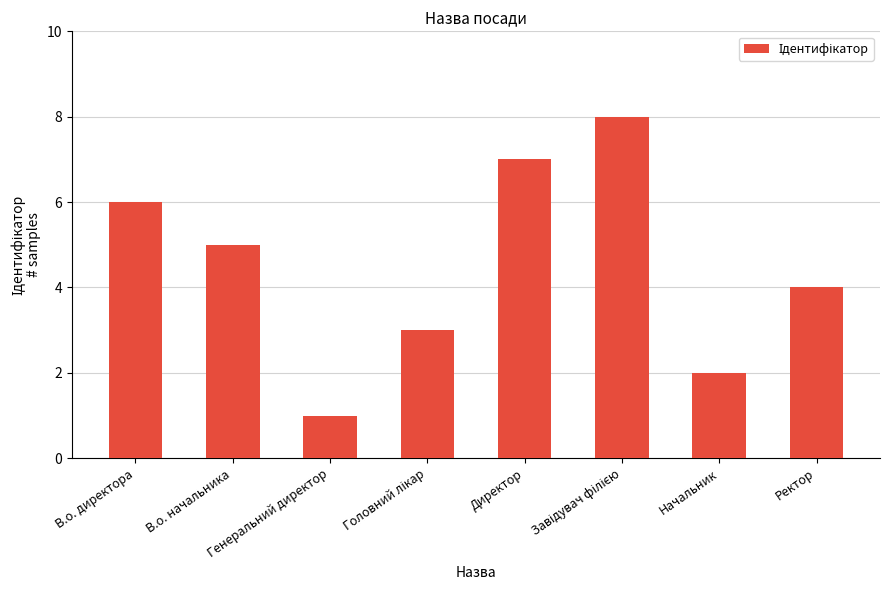

Does the chart contain stacked bars?

No